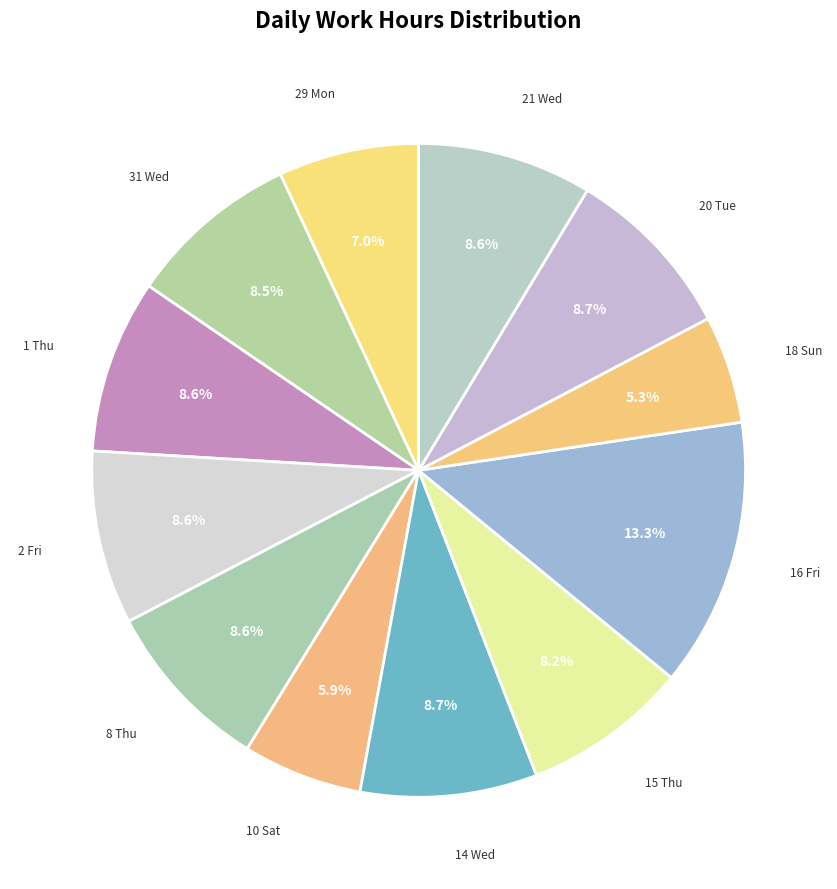

What percentage is the 20 Tue slice, to the nearest percent?

9%